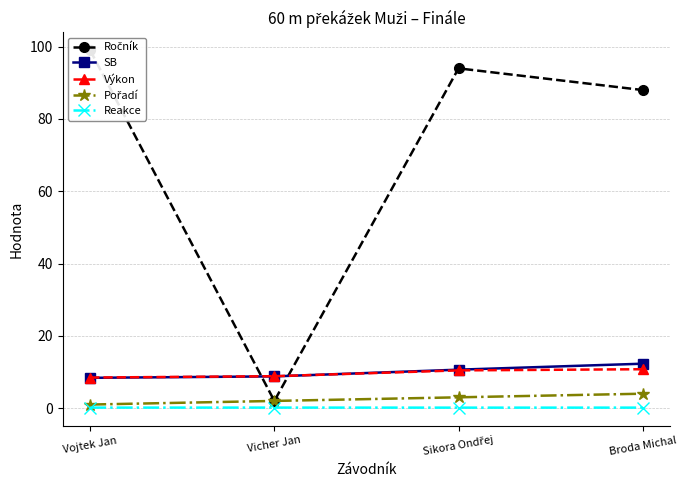

True or false: Výkon and Pořadí cross at least once.

False